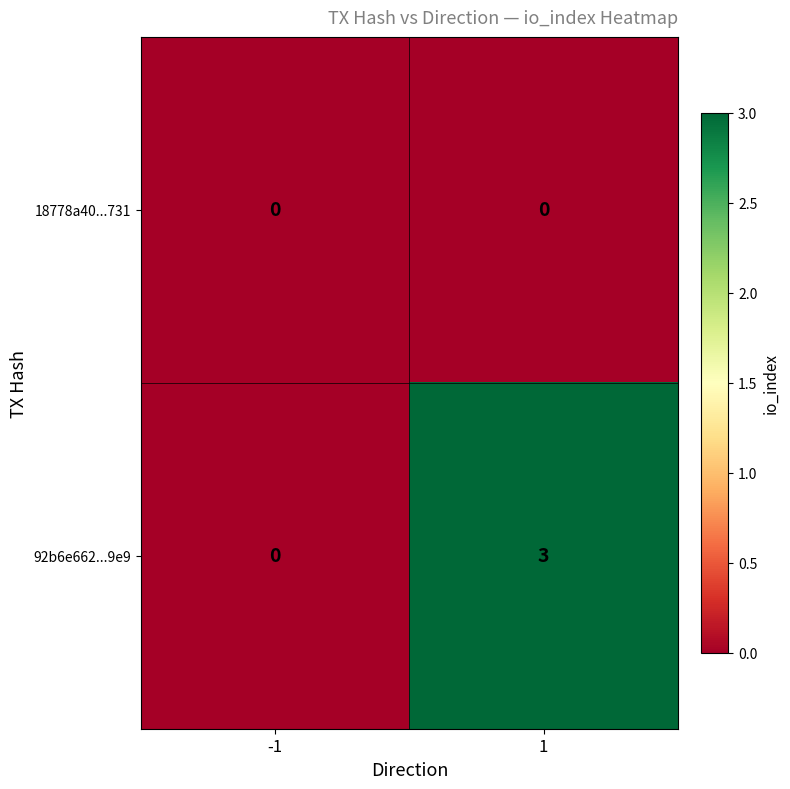

Is it true that 92b6e662...9e9 equals -2 at -1?

False